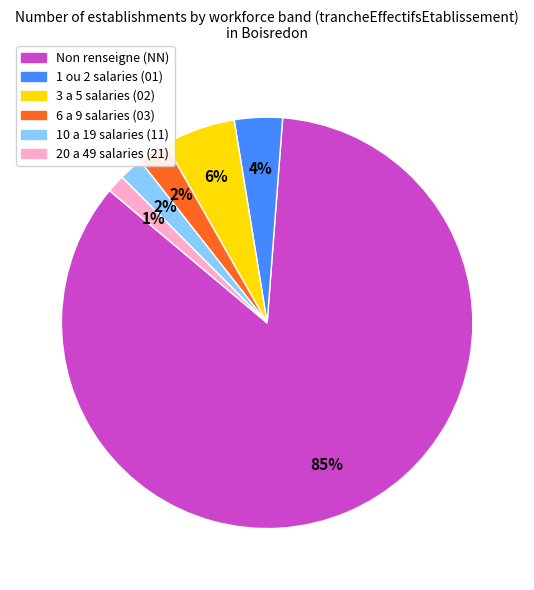

Is there a majority slice in this chart?

Yes